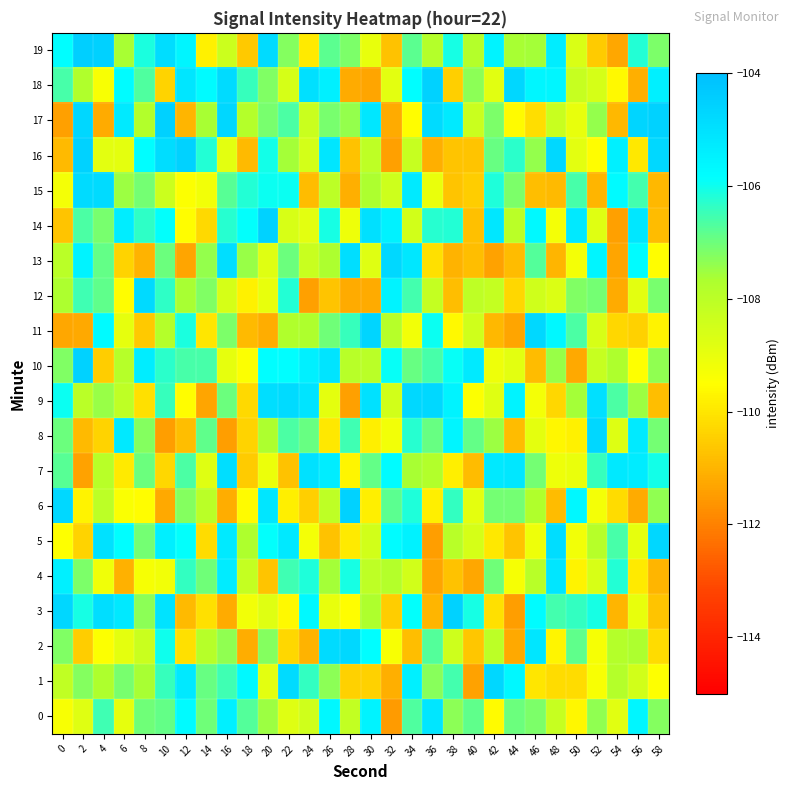

What is the spread (max minus min) of values at 10?

6.9